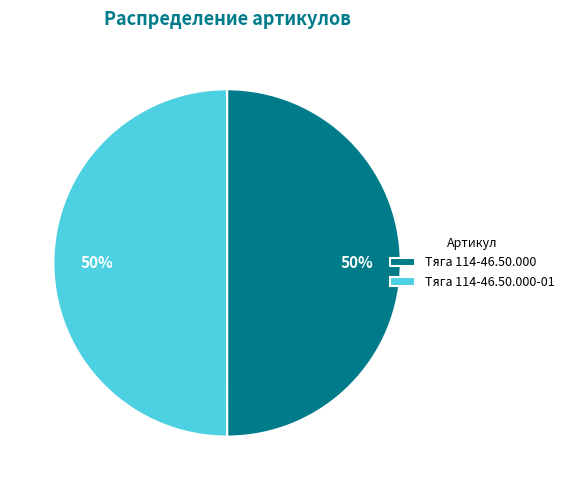

Do Тяга 114-46.50.000-01 and Тяга 114-46.50.000 together represent more than half of the pie?

Yes